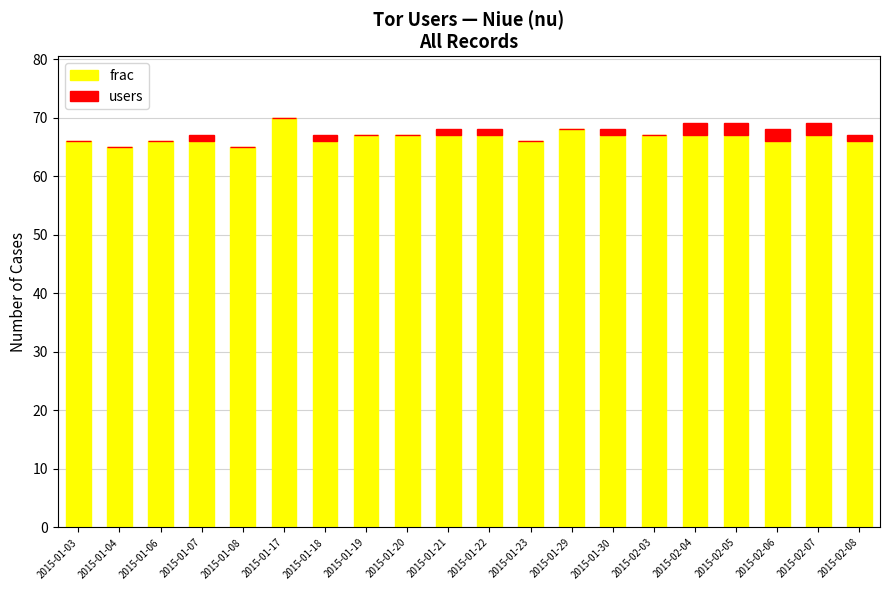

What is the sum of all frac values?

1333